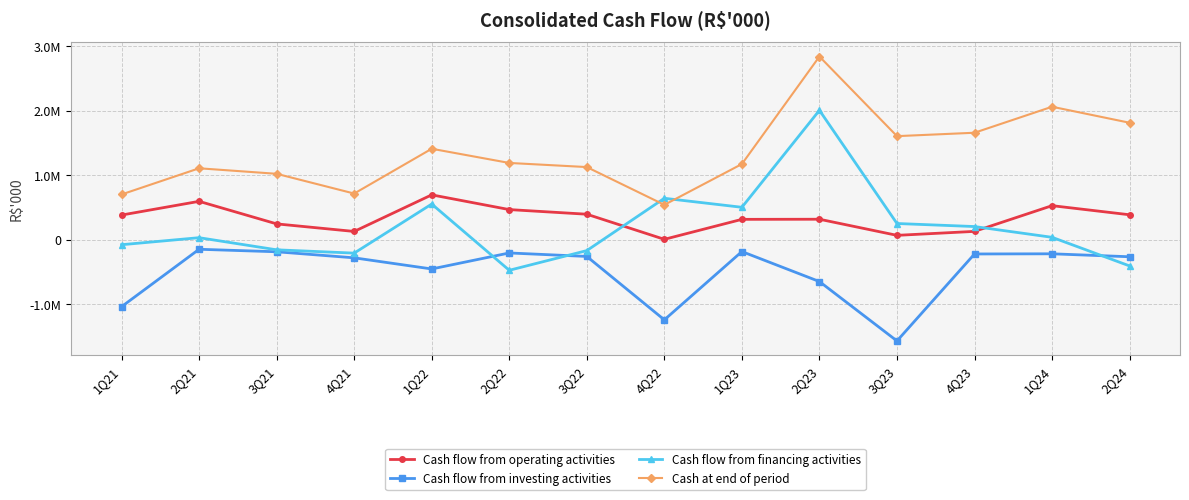

At how many categories does at least one series exceed 1433967?

5